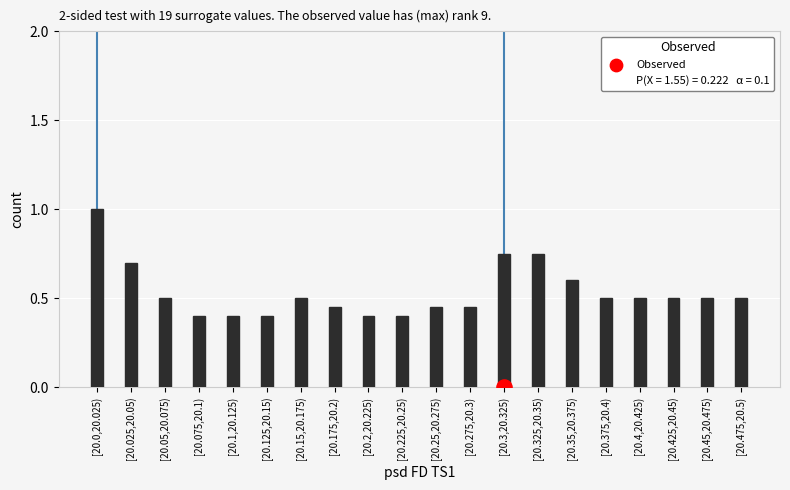

Between [20.425,20.45) and [20.35,20.375), which is larger?

[20.35,20.375)